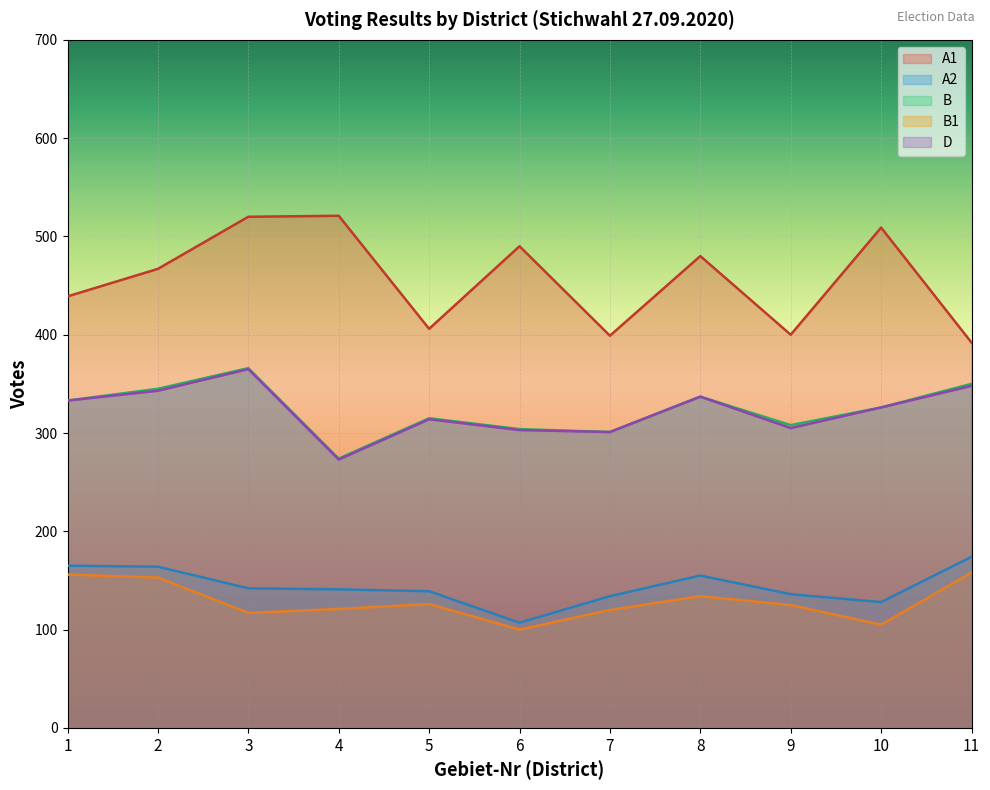

How many lines are shown in the chart?

5